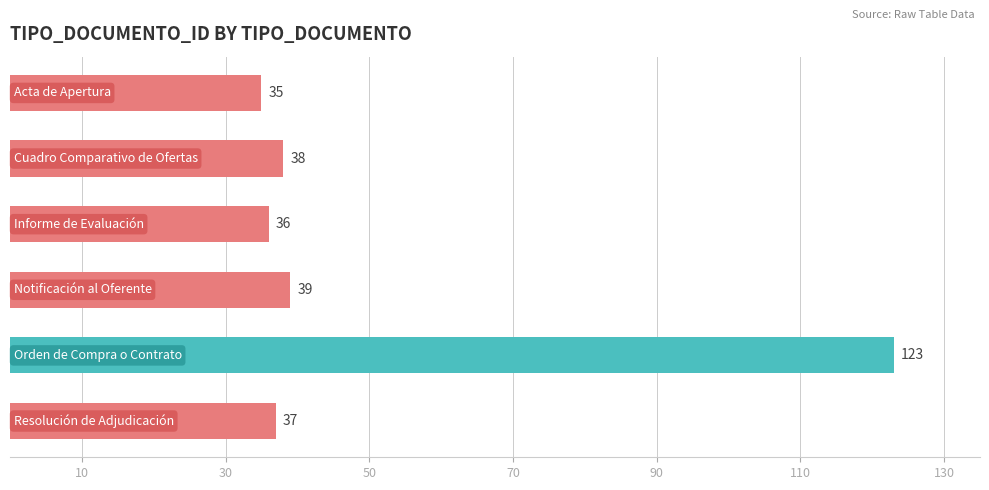

What is the difference between the second highest and second lowest values?

3